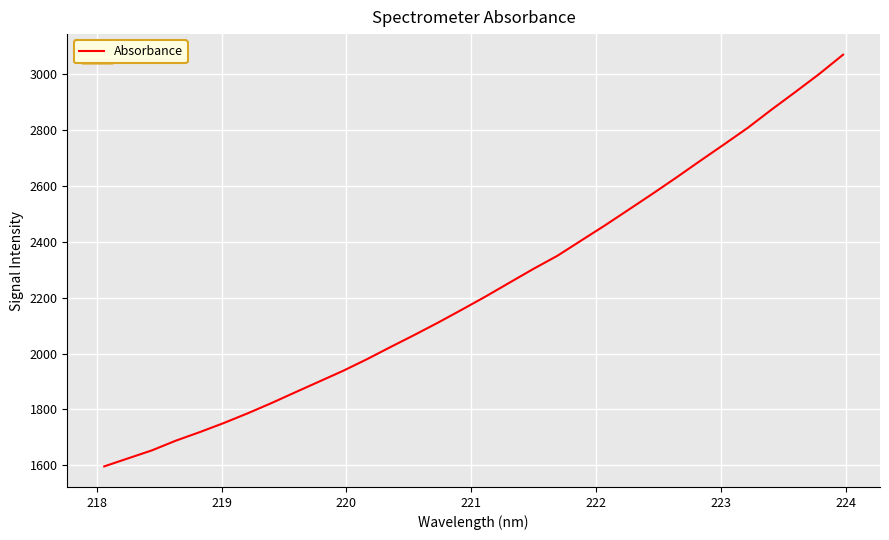

What is the minimum value shown in the chart?

1596.1